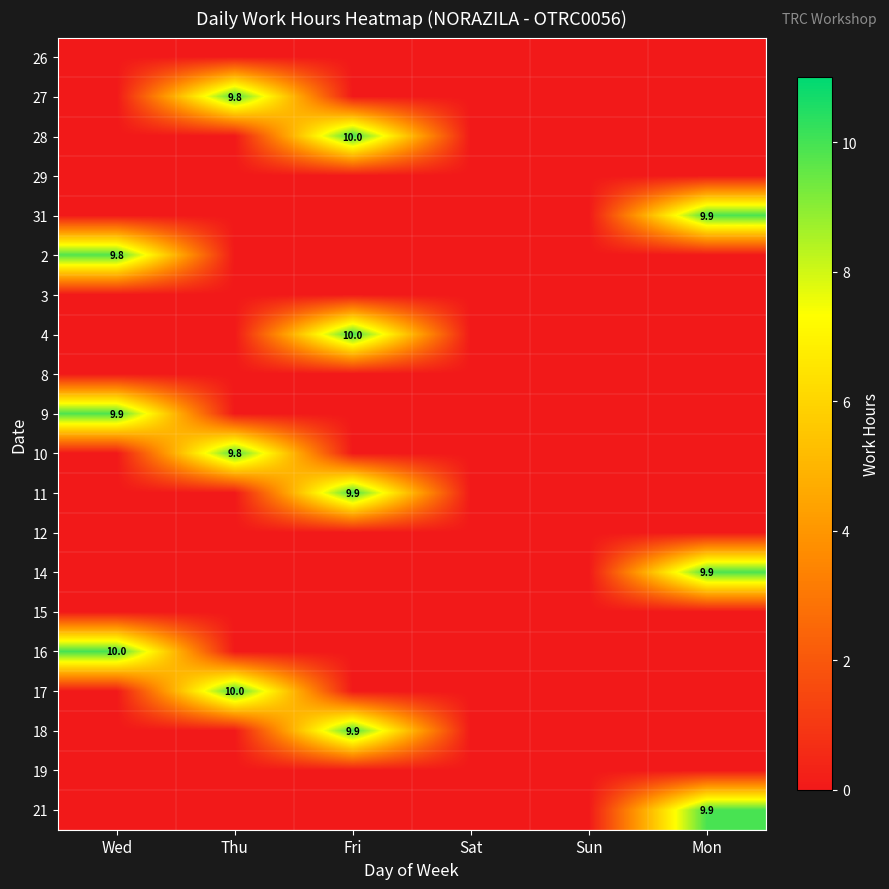

The 11 series shows 9.9 at Fri. True or false?

True